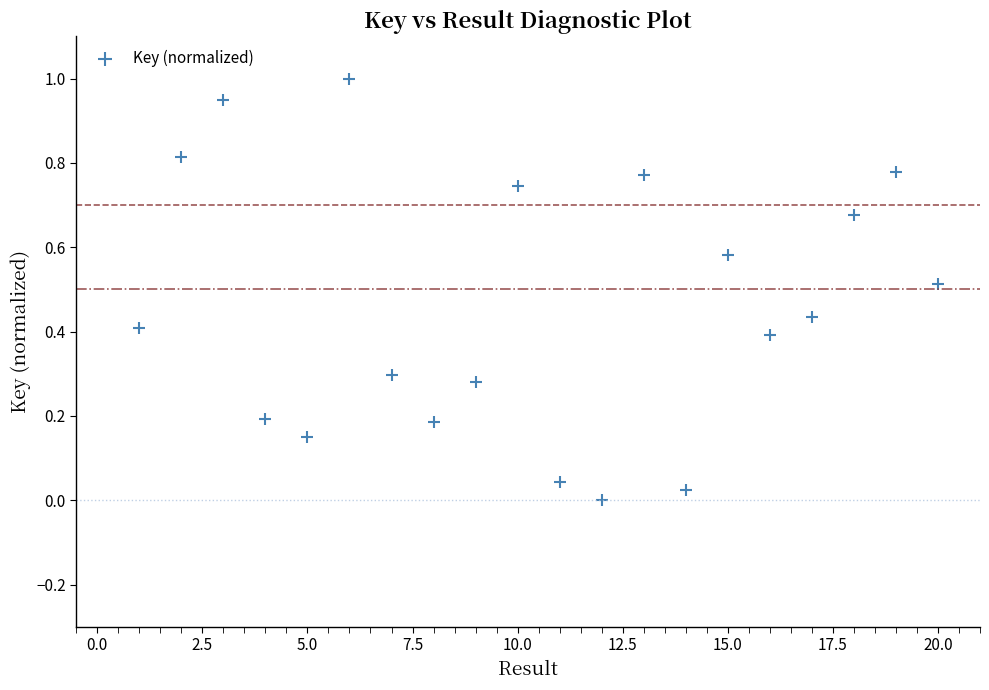

What is the range of X values (max minus min)?

19.0